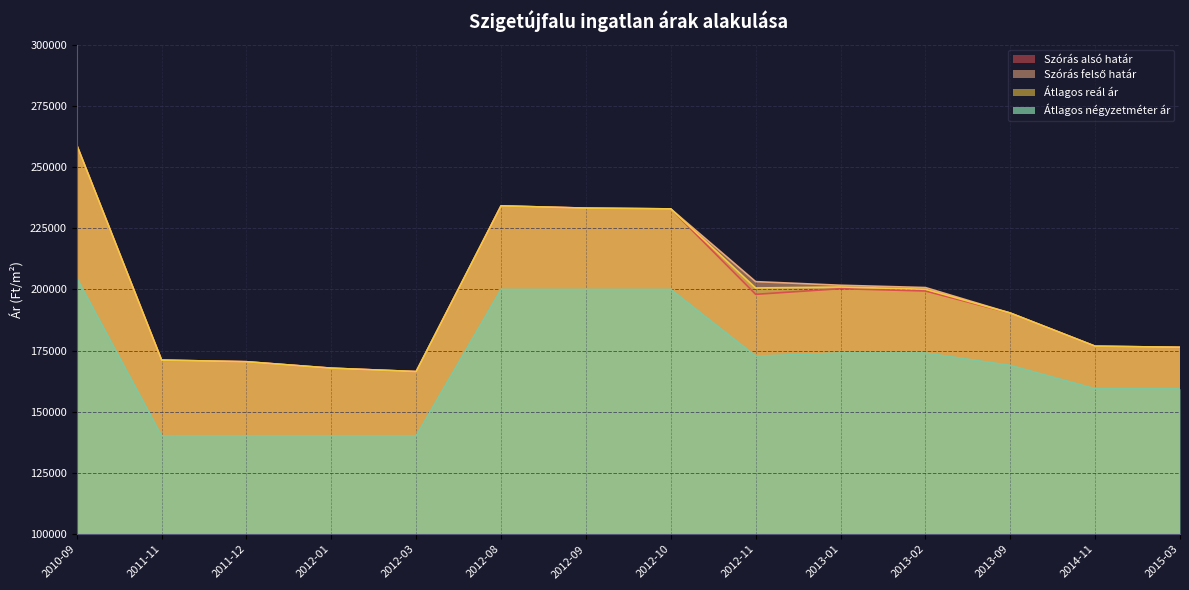

How many interior local peaks does the Szórás felső határ series have?

1